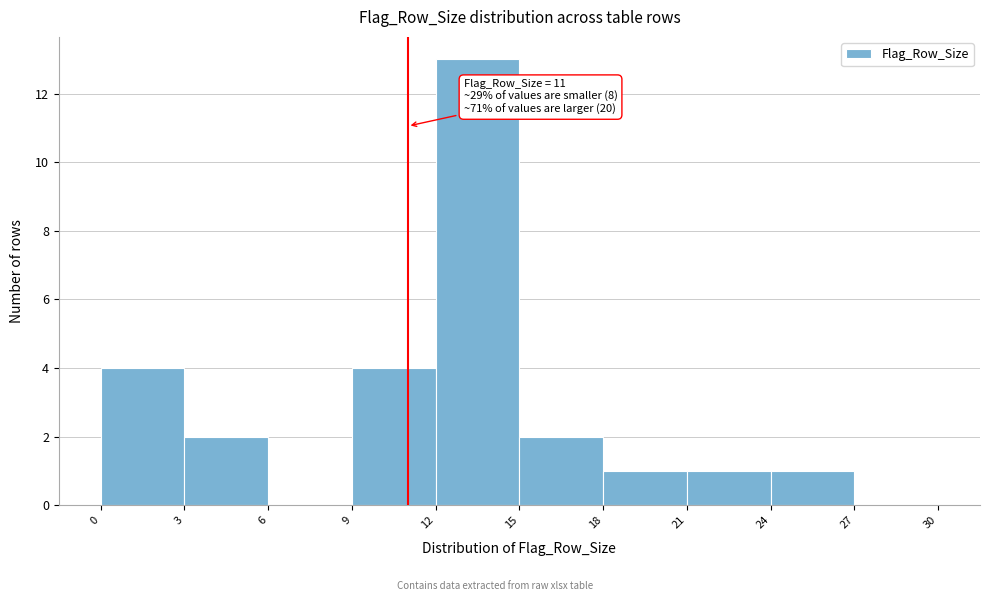

Which range on the x-axis has the tallest bar?

12 to 15